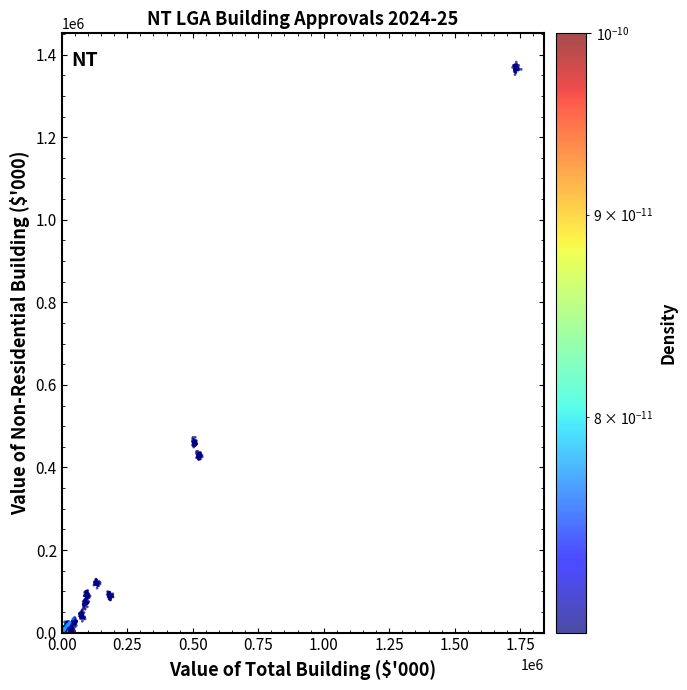

What is the range of X values (max minus min)?

1769068.0